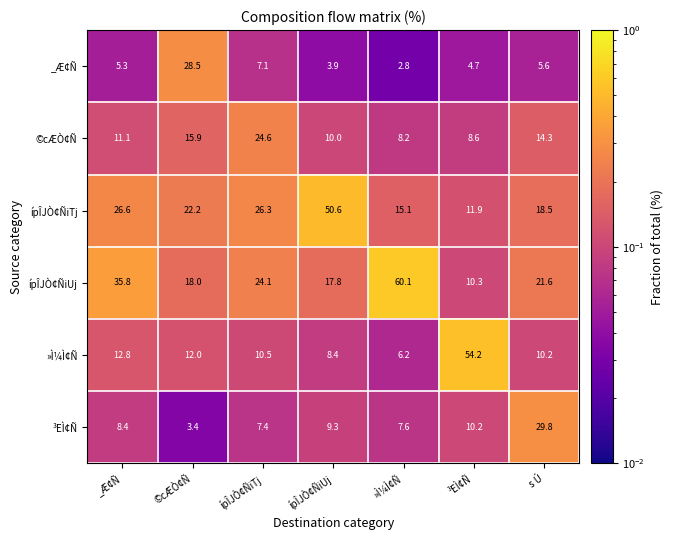

What is the sum of all _Æ¢Ñ values?

57.9